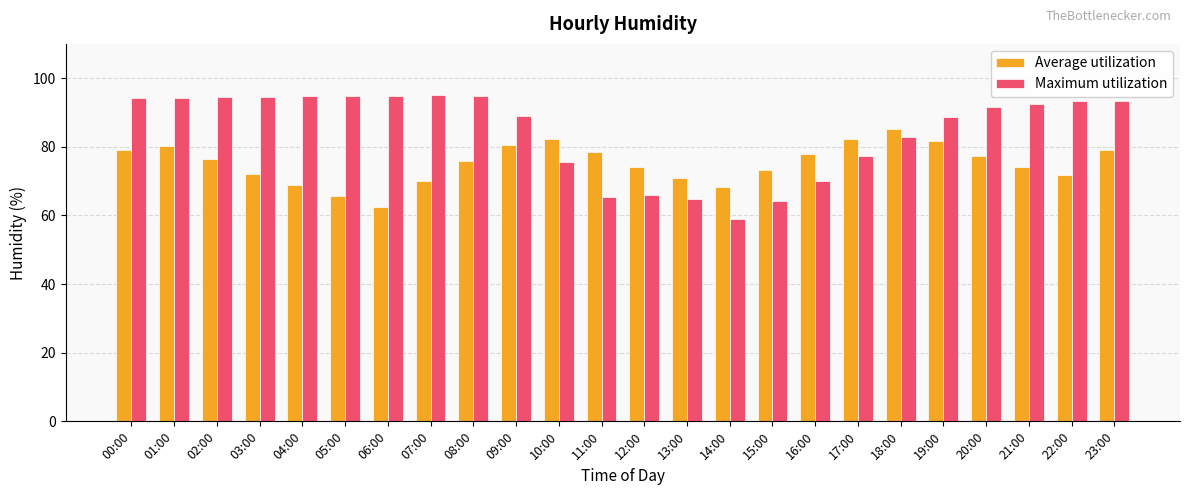

What position from the left is 12:00?

13